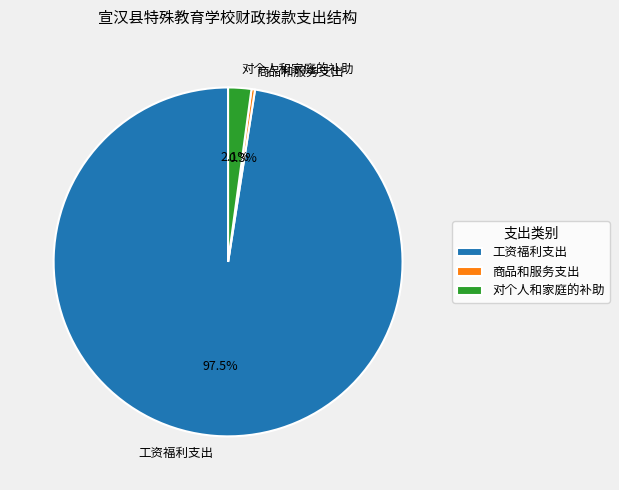

Is the sum of 对个人和家庭的补助 and 商品和服务支出 greater than half?

No